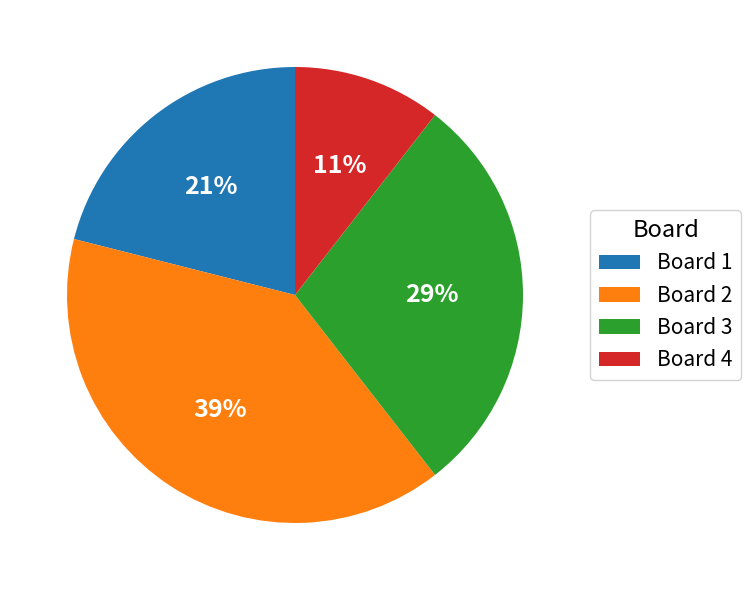

Which category has the smallest portion of the pie?

Board 4